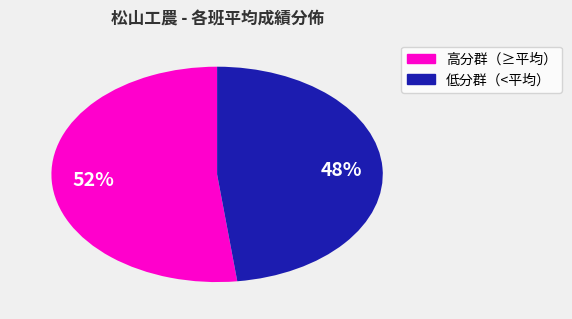

Does any single category account for the majority?

Yes